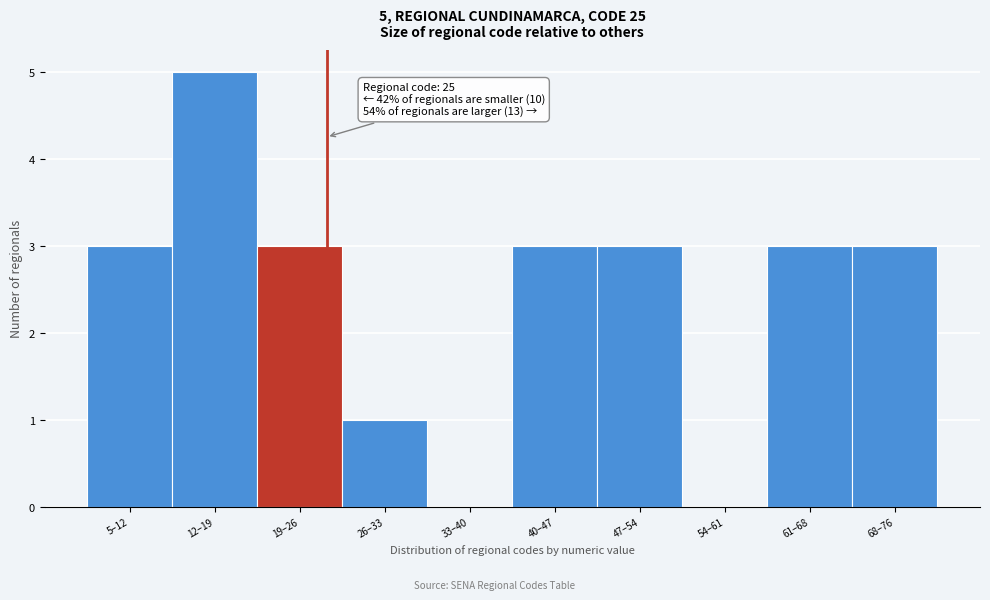

Reading left to right, what are all the values shown in this chart?

5–12=3	12–19=5	19–26=3	26–33=1	33–40=0	40–47=3	47–54=3	54–61=0	61–68=3	68–76=3